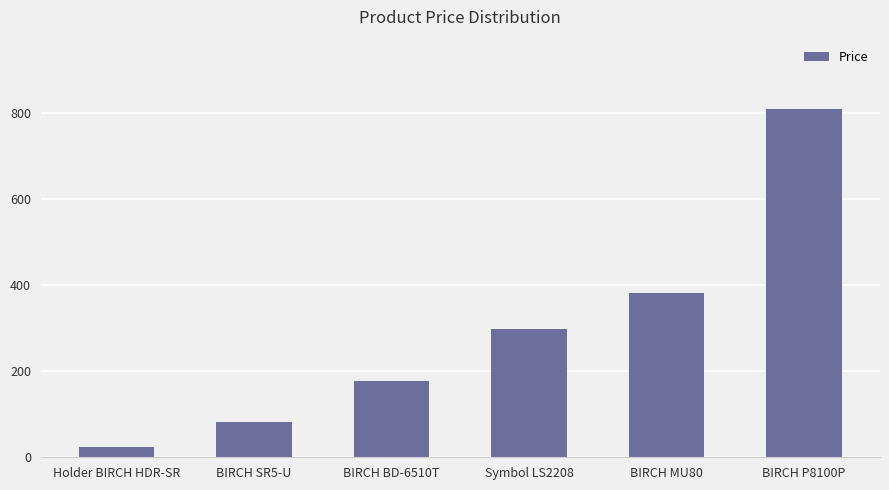

Reading right to left, what are all the values shown in this chart?

BIRCH P8100P=809.6	BIRCH MU80=381.5	Symbol LS2208=298.8	BIRCH BD-6510T=176.8	BIRCH SR5-U=82.3	Holder BIRCH HDR-SR=24.0